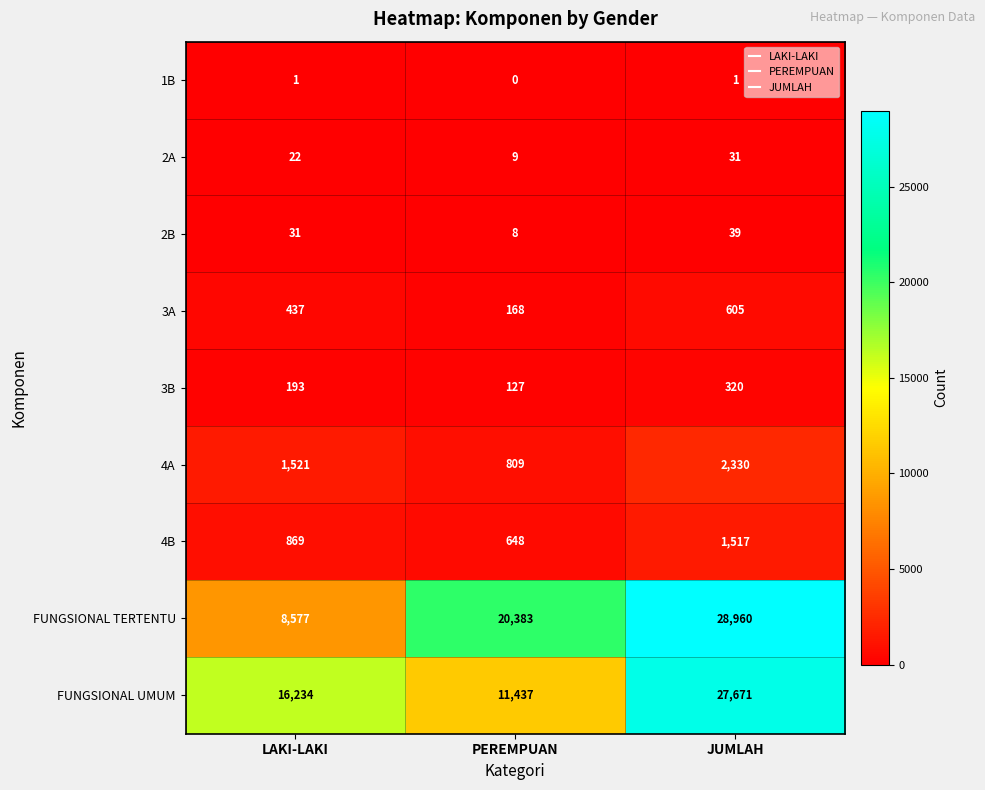

Which series has the largest total across all categories?

FUNGSIONAL TERTENTU